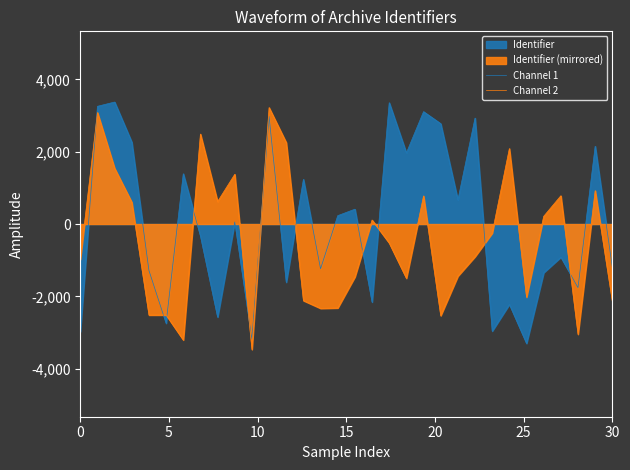

What is the maximum value shown in the chart?

3375.1